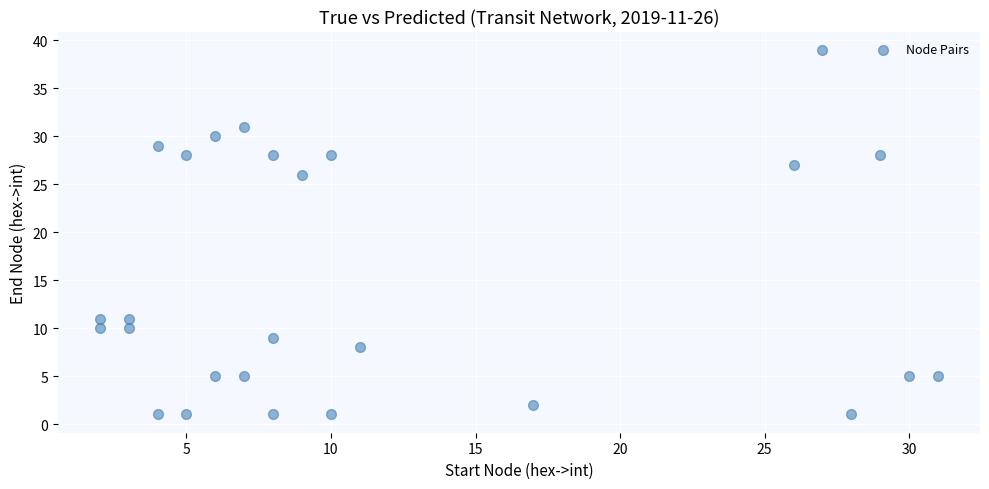

What Y value in the scatter plot is closest to 20?

26